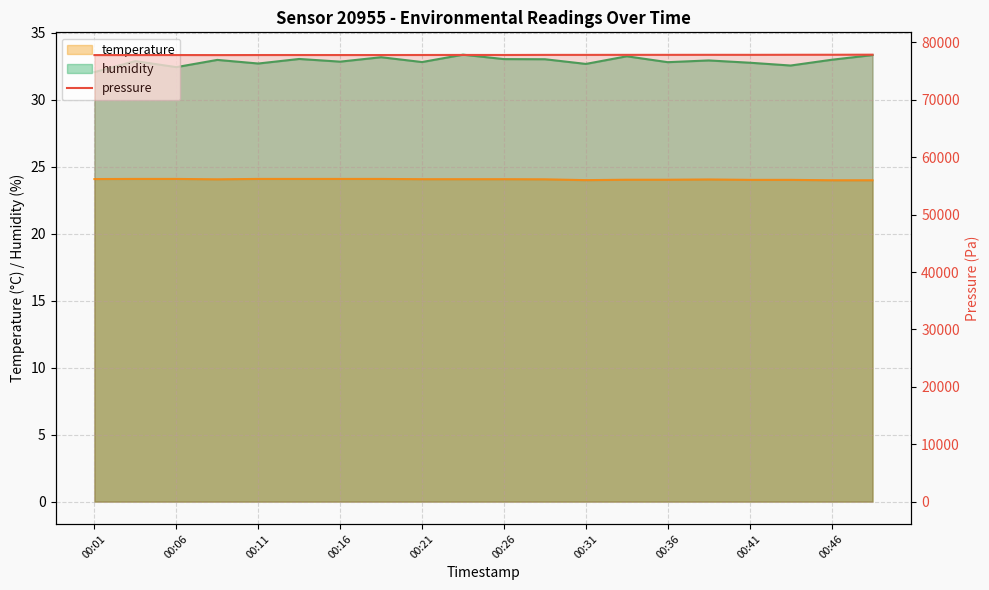

What position from the left is 00:16?

7